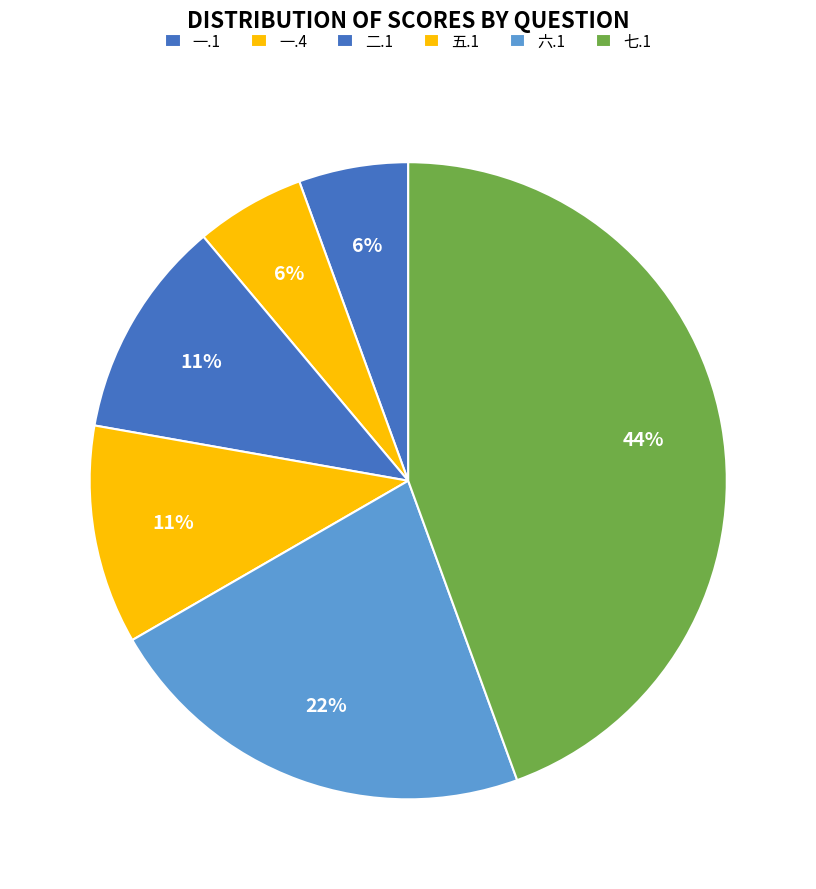

How many slices are in this pie chart?

6